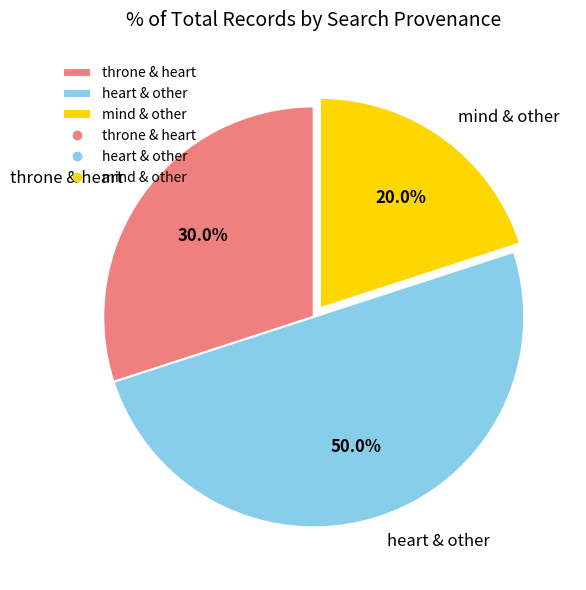

Which slice is the largest?

heart & other